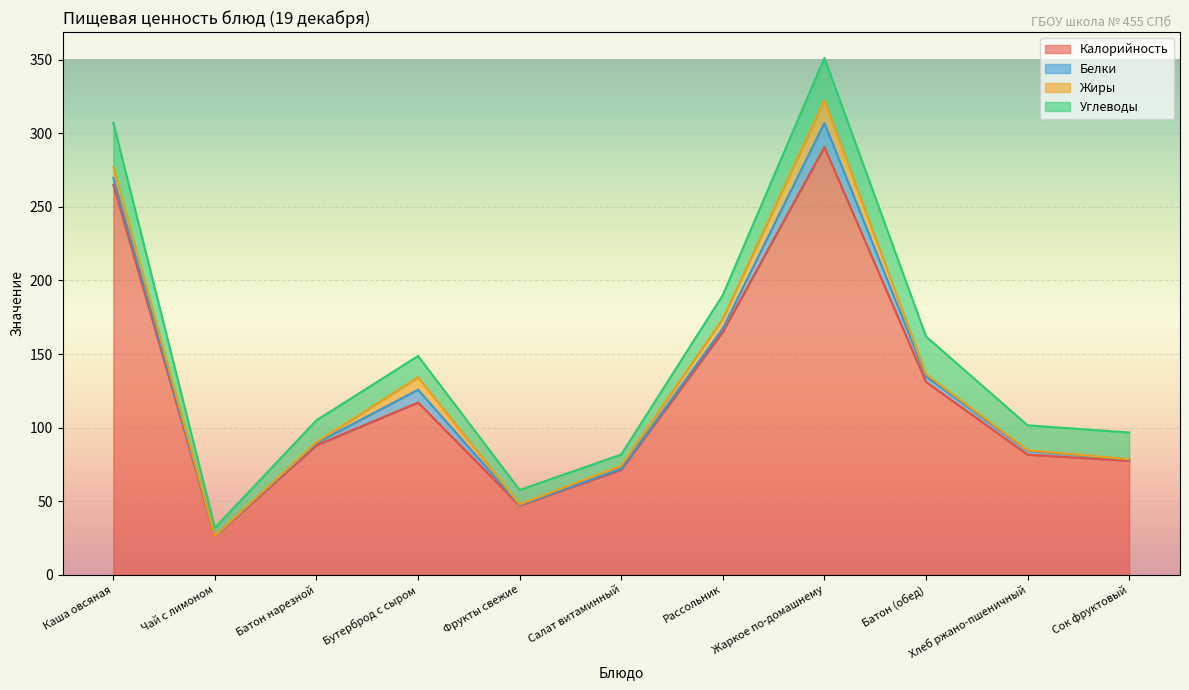

Reading left to right, transcribe all the data shown in this chart.

Калорийность: Каша овсяная=265.0	Чай с лимоном=26.1	Батон нарезной=87.9	Бутерброд с сыром=117.0	Фрукты свежие=47.0	Салат витаминный=71.3	Рассольник=165.0	Жаркое по-домашнему=290.6	Батон (обед)=131.0	Хлеб ржано-пшеничный=81.6	Сок фруктовый=77.4
Белки: Каша овсяная=4.8	Чай с лимоном=0.2	Батон нарезной=1.6	Бутерброд с сыром=8.7	Фрукты свежие=0.4	Салат витаминный=0.7	Рассольник=2.5	Жаркое по-домашнему=16.4	Батон (обед)=3.8	Хлеб ржано-пшеничный=2.6	Сок фруктовый=0.9
Жиры: Каша овсяная=7.3	Чай с лимоном=0.0	Батон нарезной=0.6	Бутерброд с сыром=8.4	Фрукты свежие=0.4	Салат витаминный=2.0	Рассольник=6.4	Жаркое по-домашнему=15.4	Батон (обед)=1.4	Хлеб ржано-пшеничный=0.3	Сок фруктовый=0.2
Углеводы: Каша овсяная=30.0	Чай с лимоном=5.6	Батон нарезной=14.9	Бутерброд с сыром=14.6	Фрукты свежие=9.8	Салат витаминный=7.7	Рассольник=16.2	Жаркое по-домашнему=28.8	Батон (обед)=25.7	Хлеб ржано-пшеничный=17.0	Сок фруктовый=18.2